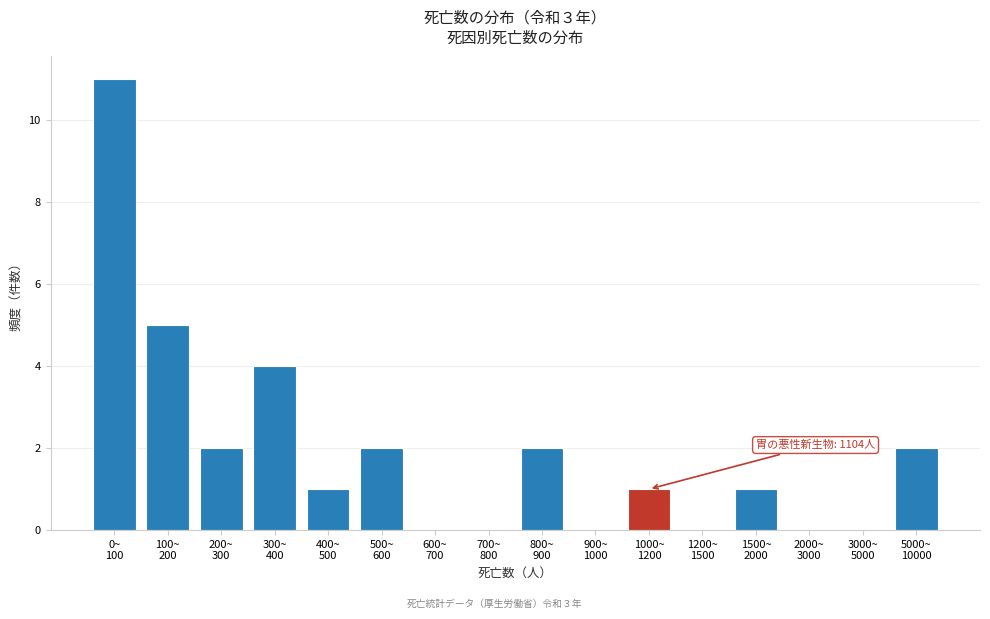

What is the maximum value shown in the chart?

11